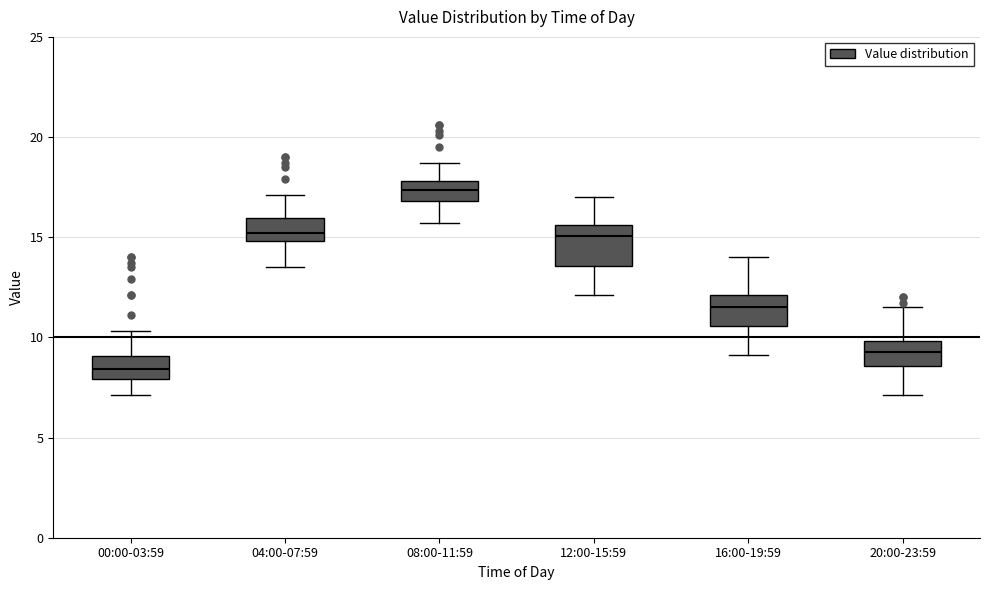

Reading left to right, transcribe this box plot: for each box, give where its median line is, the range the box spans, and where its two whiskers end, as read against the y-axis. The values are not printed on the chart, so give them approximately, as read against the axis.

00:00-03:59: median 8.5, box 8.0 to 9.0, whiskers 7.0 to 10.5
04:00-07:59: median 15.0 (just above the box's lower edge), box 15.0 to 16.0, whiskers 13.5 to 17.0
08:00-11:59: median 17.5, box 17.0 to 18.0, whiskers 15.5 to 18.5
12:00-15:59: median 15.0, box 13.5 to 15.5, whiskers 12.0 to 17.0
16:00-19:59: median 11.5, box 10.5 to 12.0, whiskers 9.0 to 14.0
20:00-23:59: median 9.5, box 8.5 to 10.0, whiskers 7.0 to 11.5